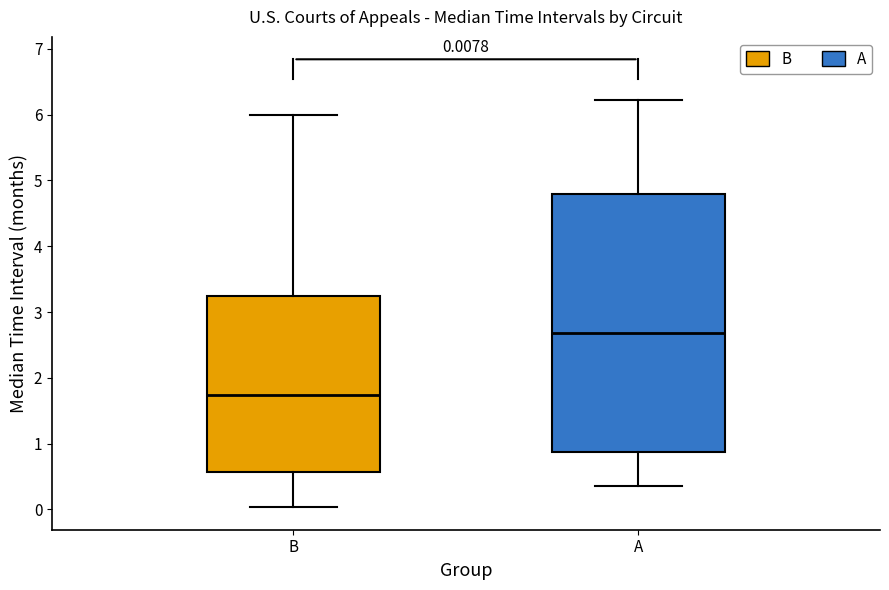

Which box's median line is the lowest?

B